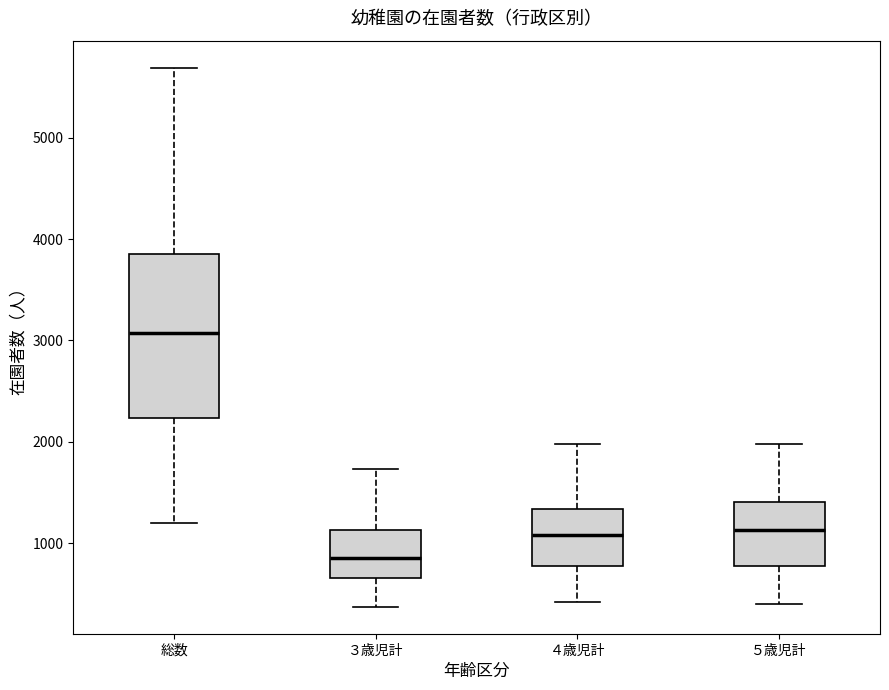

Which box's median line is the lowest?

３歳児計